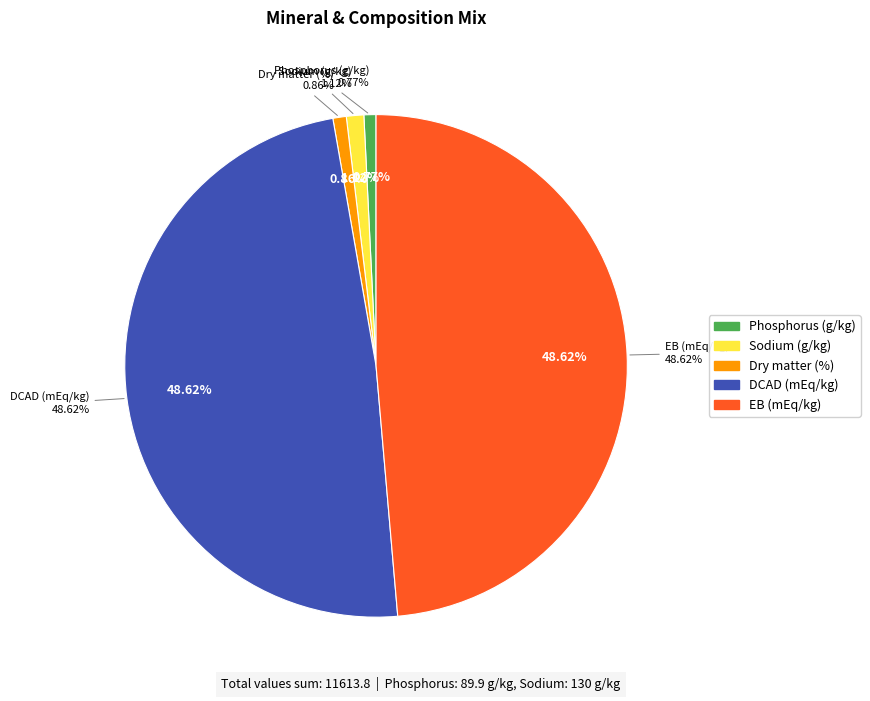

What is the total percentage of Phosphorus and Dry matter?

1.6%